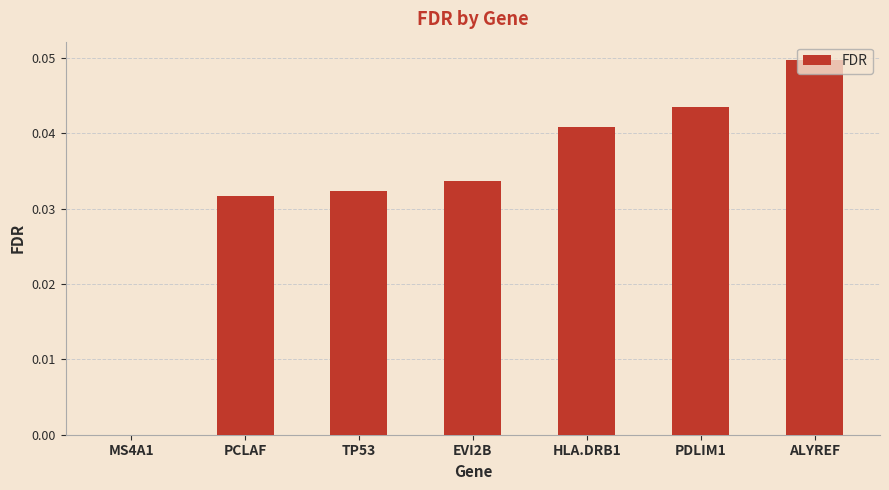

Which label corresponds to the largest value in the chart?

ALYREF